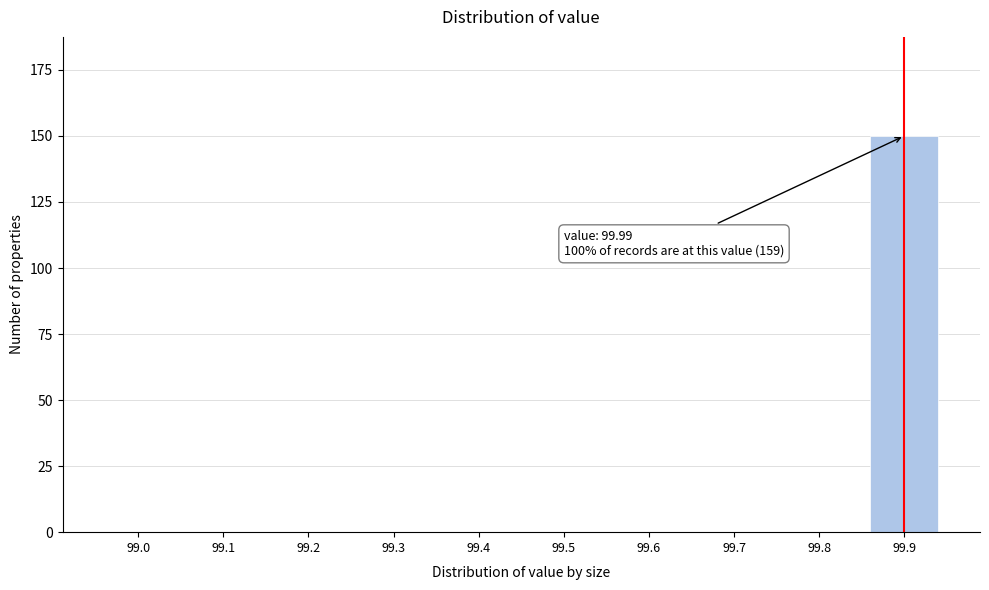

Reading right to left, what are all the values shown in this chart?

99.9=150	99.8=0	99.7=0	99.6=0	99.5=0	99.4=0	99.3=0	99.2=0	99.1=0	99.0=0